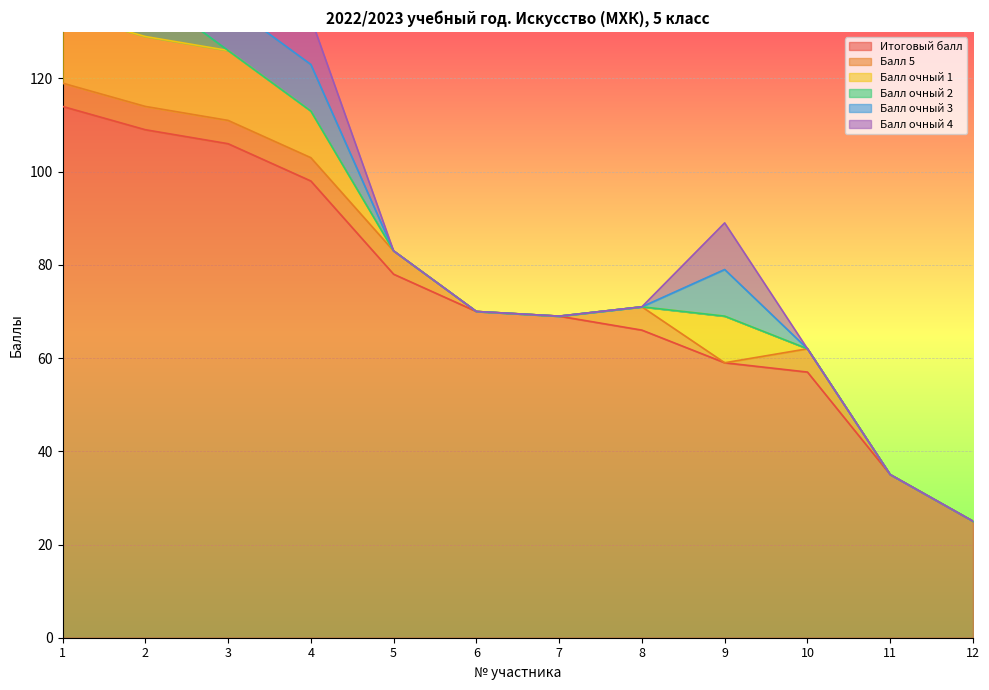

The value of Итоговый балл at 3 is 106. True or false?

True